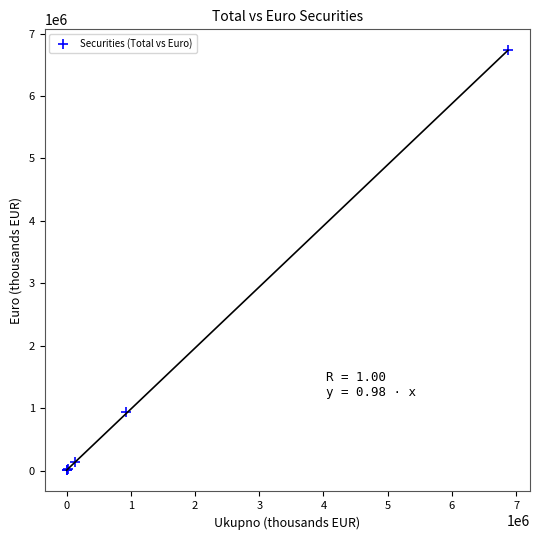

What Y value in the scatter plot is closest to 3365696?

929967